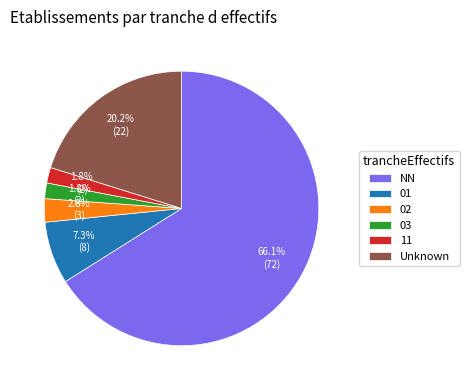

What percentage is the 01 slice, to the nearest percent?

7%